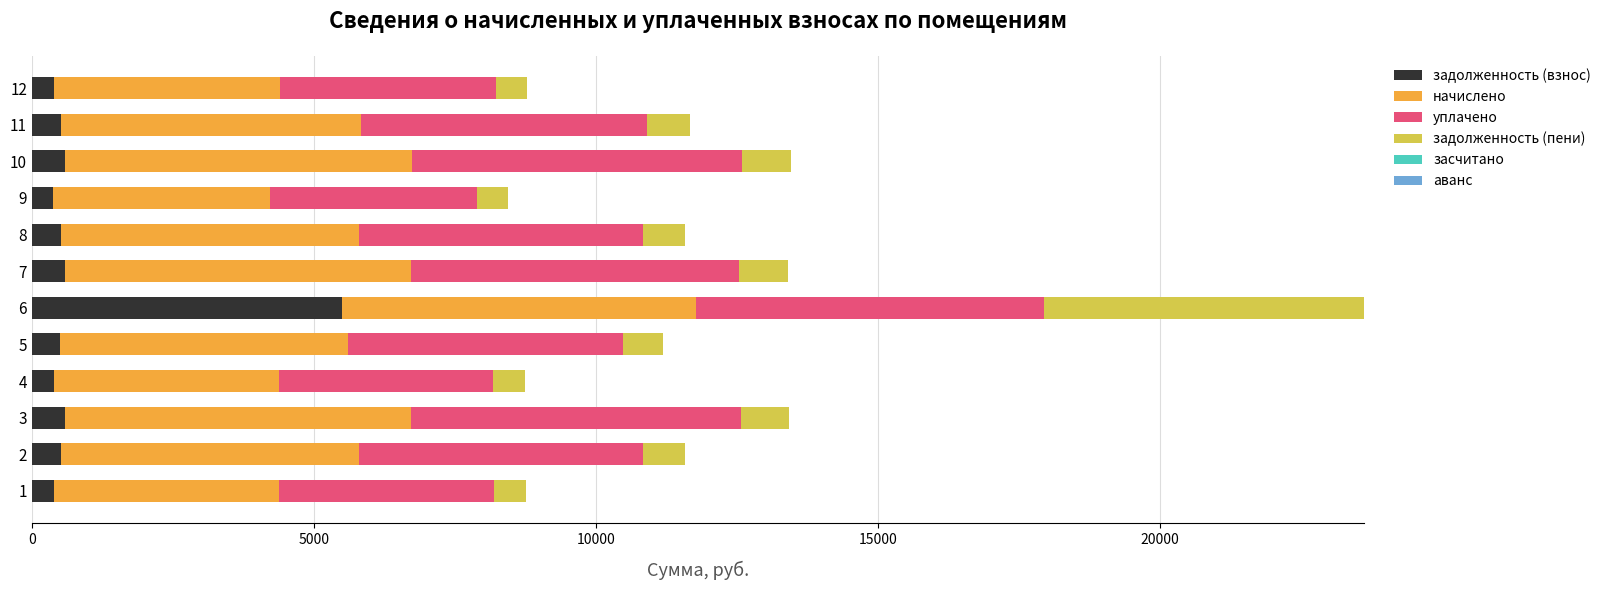

What is the maximum value for задолженность (взнос)?

5506.8